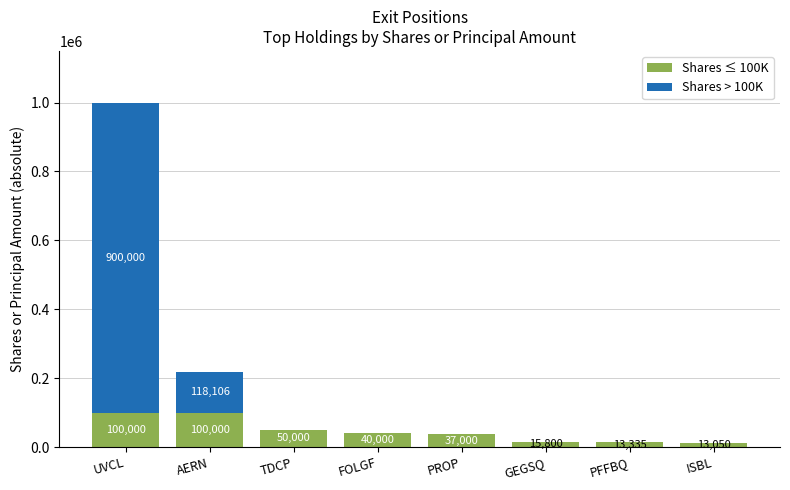

Where does the Shares ≤ 100K series first go above 40000?

UVCL